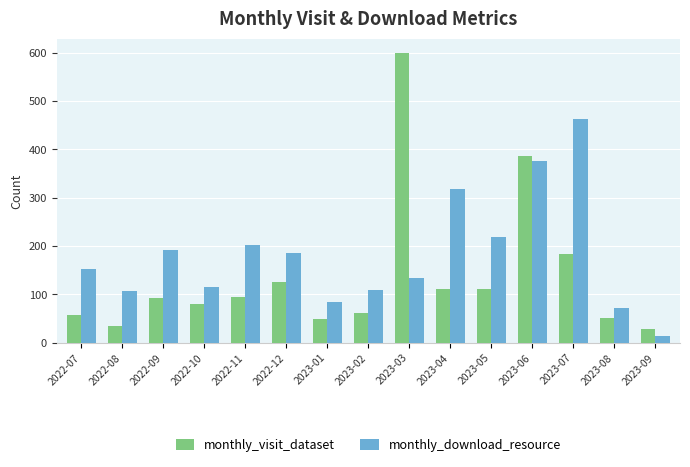

What is the average value of the monthly_visit_dataset series?

137